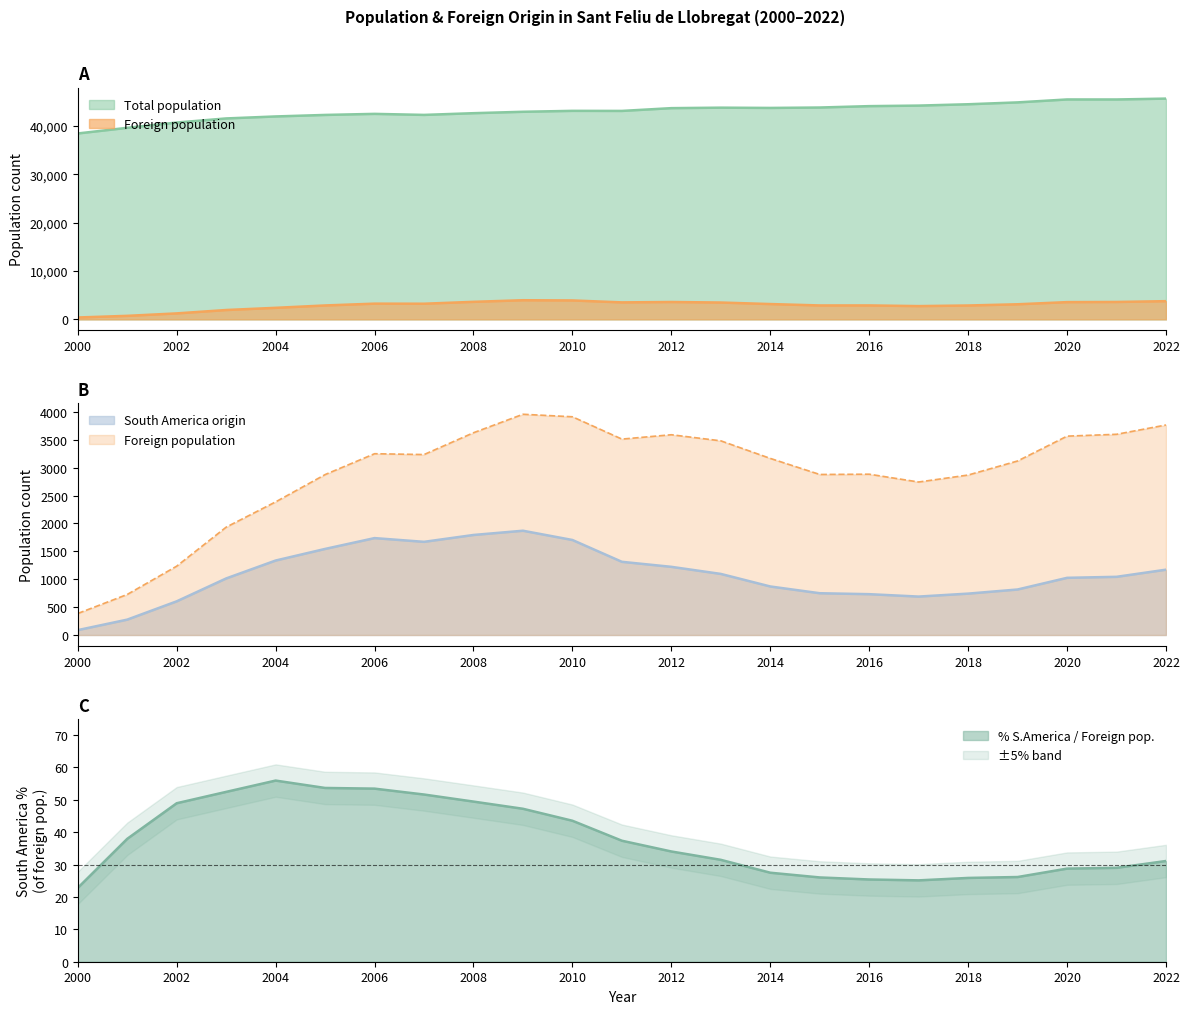

Reading right to left, extract all data points from this chart.

Total population: 2022=45642.0	2021=45463.0	2020=45467.0	2019=44860.0	2018=44474.0	2017=44198.0	2016=44086.0	2015=43800.0	2014=43715.0	2013=43769.0	2012=43671.0	2011=43096.0	2010=43112.0	2009=42919.0	2008=42628.0	2007=42273.0	2006=42486.0	2005=42267.0	2004=41954.0	2003=41543.0	2002=40695.0	2001=39603.0	2000=38435.0
Foreign population: 2022=3764.0	2021=3597.0	2020=3564.0	2019=3119.0	2018=2867.0	2017=2742.0	2016=2882.0	2015=2877.0	2014=3165.0	2013=3480.0	2012=3589.0	2011=3511.0	2010=3911.0	2009=3956.0	2008=3625.0	2007=3234.0	2006=3249.0	2005=2875.0	2004=2386.0	2003=1933.0	2002=1234.0	2001=727.0	2000=386.0
South America origin: 2022=1171.0	2021=1043.0	2020=1025.0	2019=816.0	2018=742.0	2017=689.0	2016=732.0	2015=749.0	2014=870.0	2013=1095.0	2012=1222.0	2011=1312.0	2010=1703.0	2009=1869.0	2008=1793.0	2007=1670.0	2006=1737.0	2005=1543.0	2004=1335.0	2003=1014.0	2002=604.0	2001=276.0	2000=88.0
% South America / Foreign: 2022=31.1	2021=29.0	2020=28.8	2019=26.2	2018=25.9	2017=25.1	2016=25.4	2015=26.0	2014=27.5	2013=31.5	2012=34.0	2011=37.4	2010=43.5	2009=47.2	2008=49.5	2007=51.6	2006=53.5	2005=53.7	2004=56.0	2003=52.5	2002=49.0	2001=38.0	2000=22.8